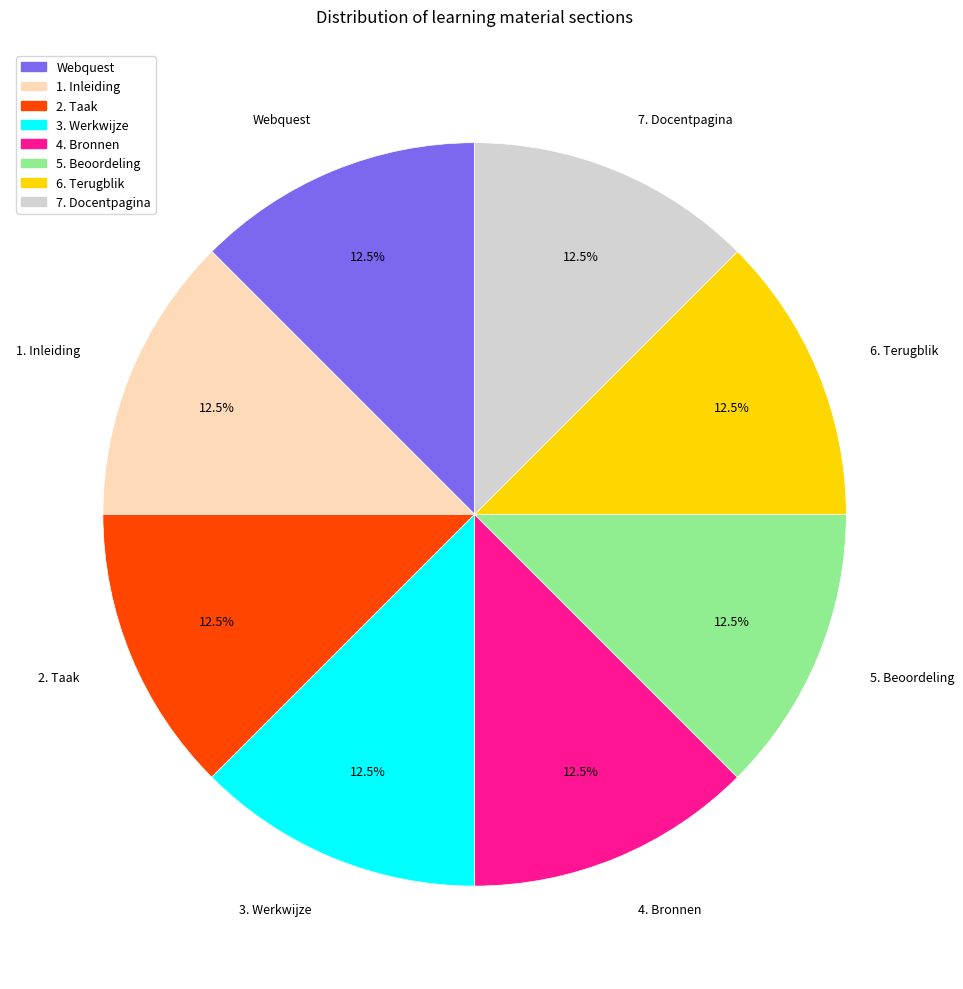

How many segments does this pie chart have?

8